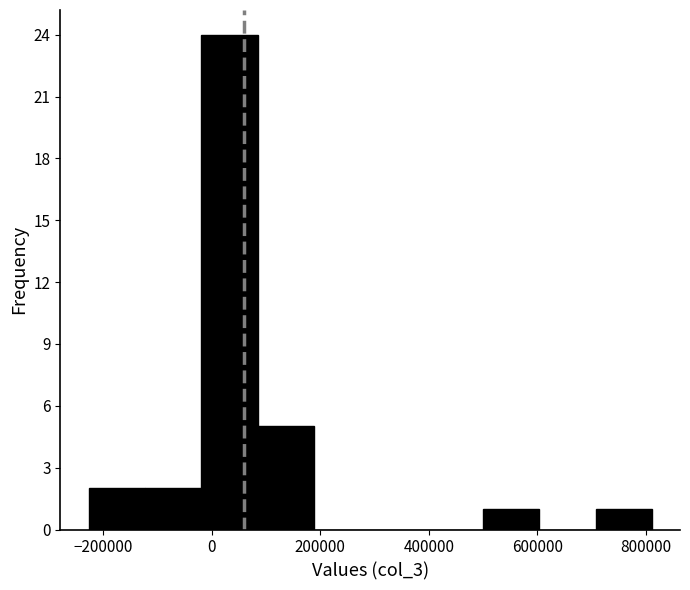

Reading left to right, transcribe this chart: for each bar, give the range it covers on the x-axis and its height. Neither the bar edges nor the heights are printed on the chart, so give them approximately, as read against the axes.

-220000 to -120000: 2
-120000 to -20000: 2
-20000 to 80000: 24
80000 to 180000: 5
180000 to 300000: 0
300000 to 400000: 0
400000 to 500000: 0
500000 to 600000: 1
600000 to 700000: 0
700000 to 820000: 1